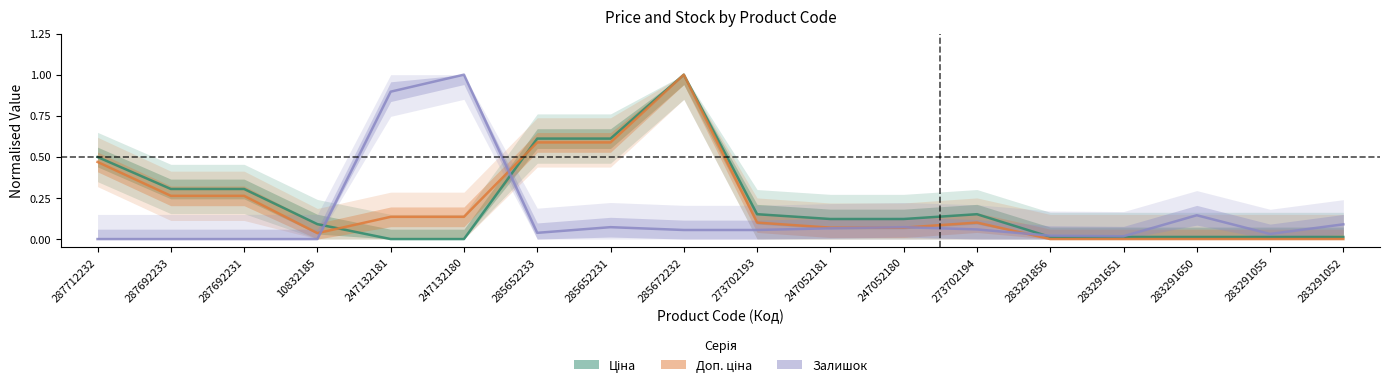

True or false: Ціна has a value of 0.0 at 283291651.

True